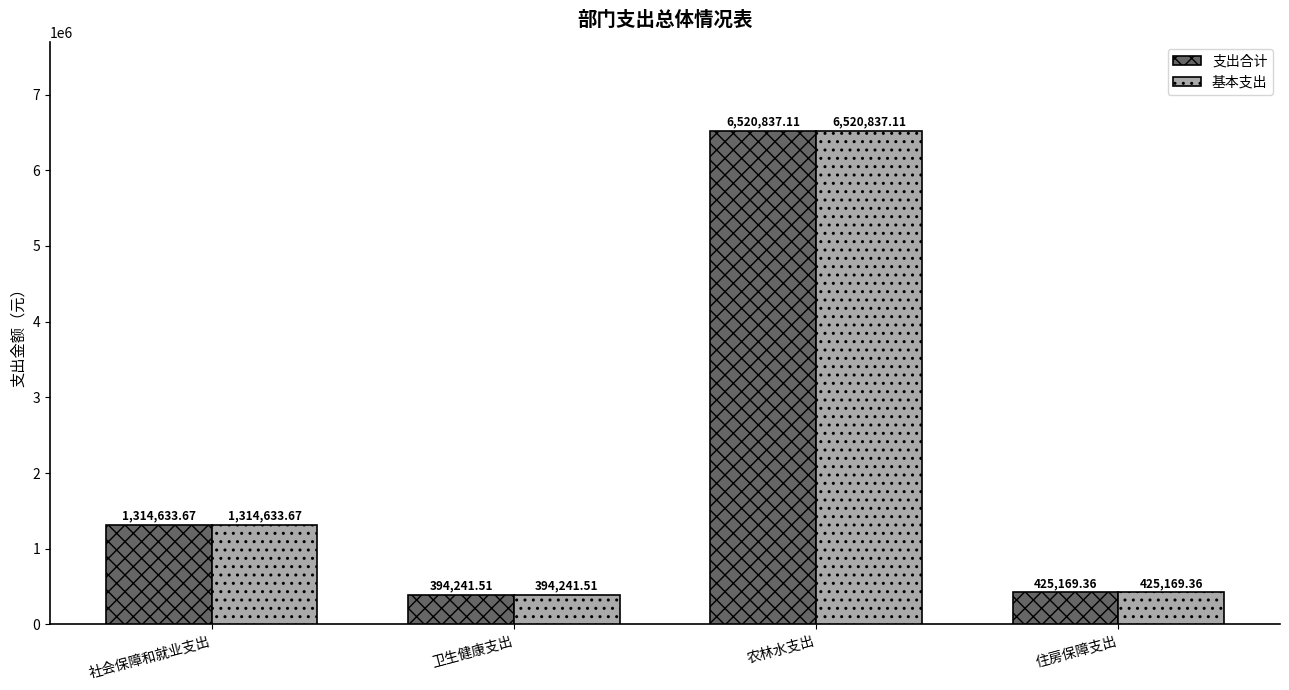

Rank the categories by 支出合计 value from lowest to highest.

卫生健康支出, 住房保障支出, 社会保障和就业支出, 农林水支出